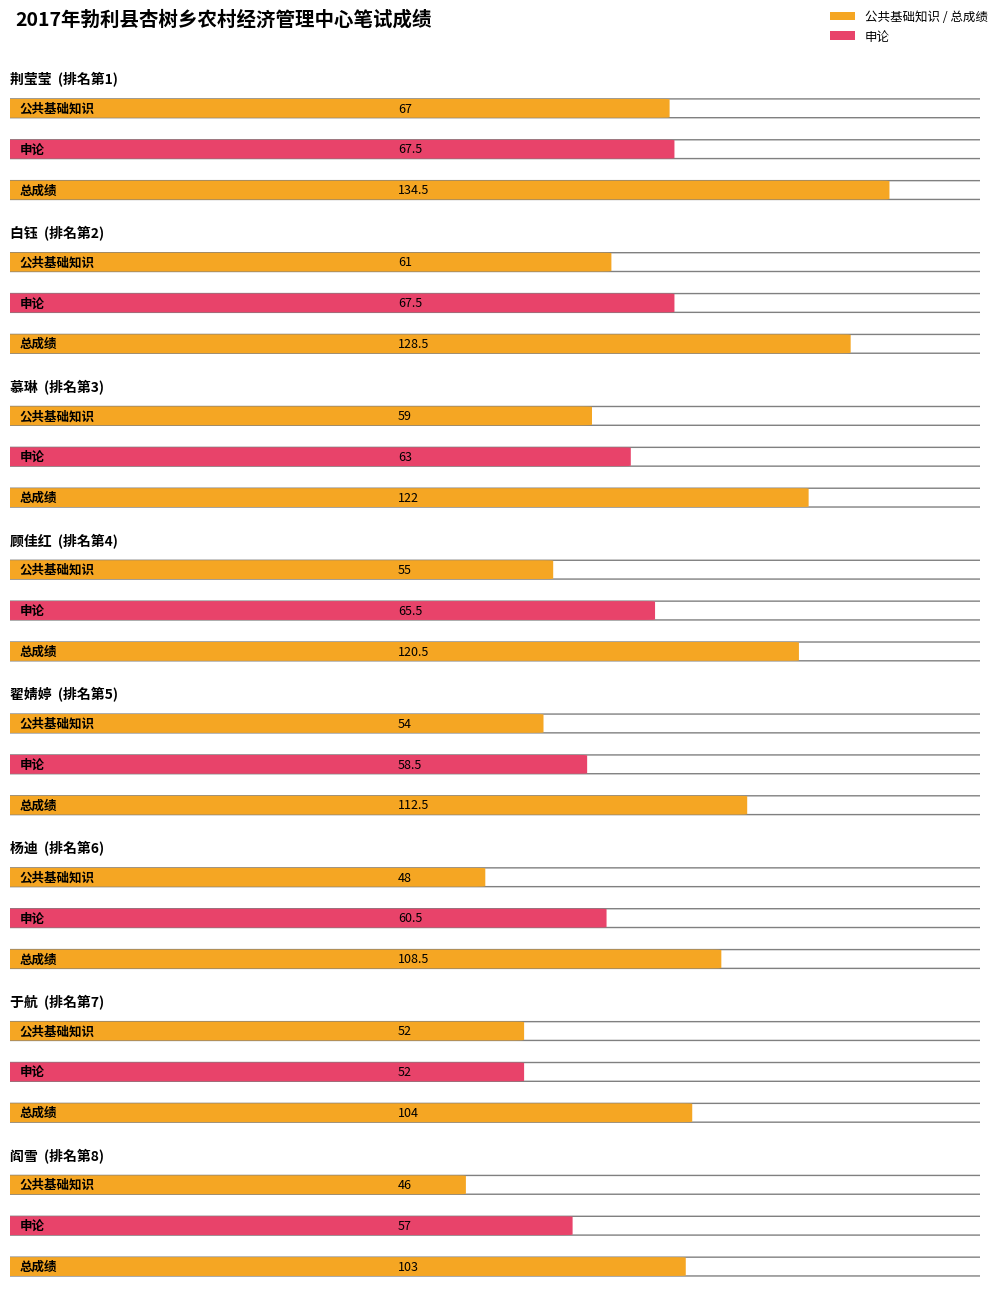

What position from the left is 慕琳?

3